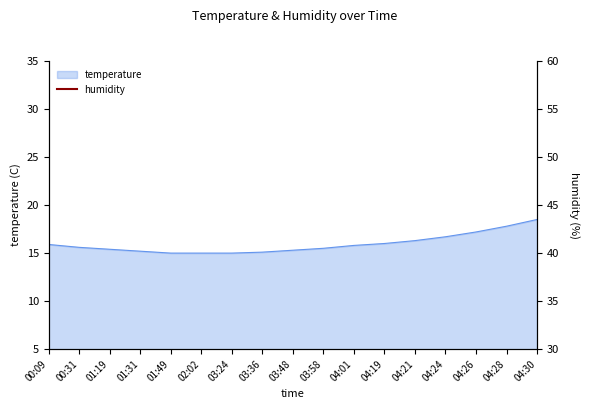

Reading right to left, what are all the values shown in this chart?

18.5	17.8	17.2	16.7	16.3	16.0	15.8	15.5	15.3	15.1	15.0	15.0	15.0	15.2	15.4	15.6	15.9